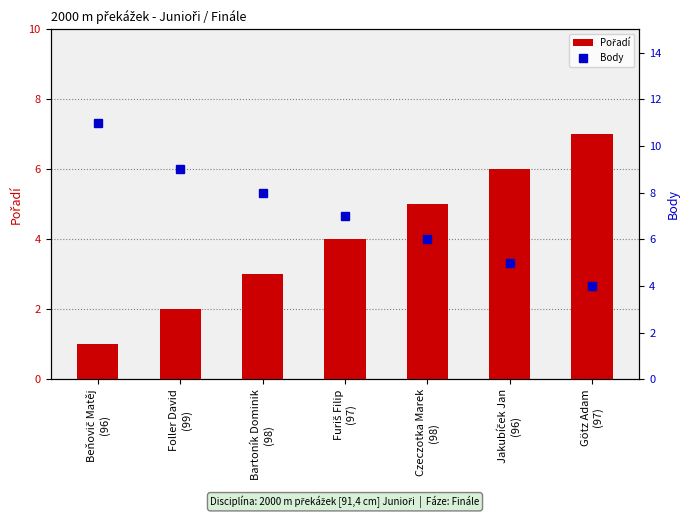

At how many categories does at least one series exceed 3?

7